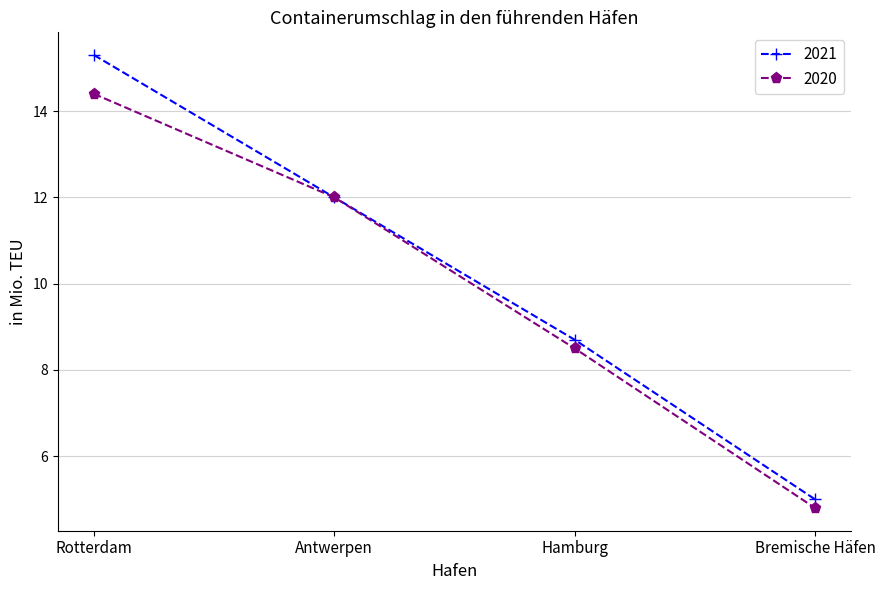

Rank the series at Rotterdam from lowest to highest value.

2020, 2021